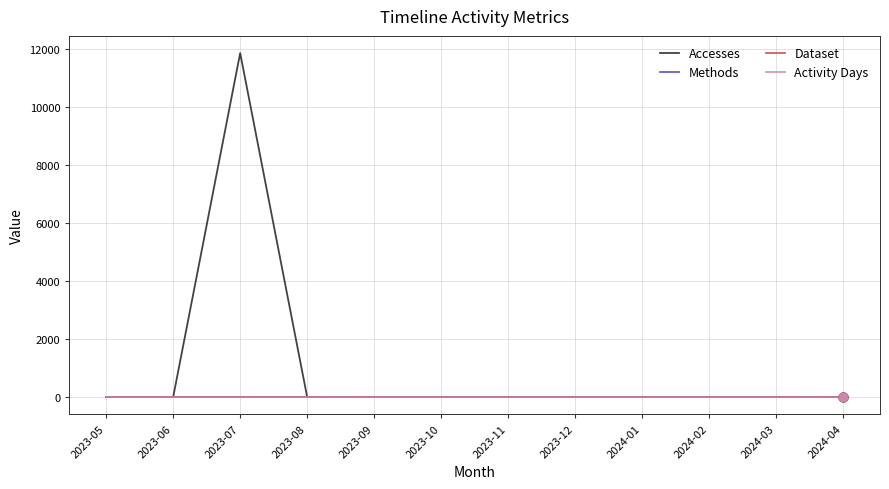

At how many categories does at least one series exceed 7026?

1